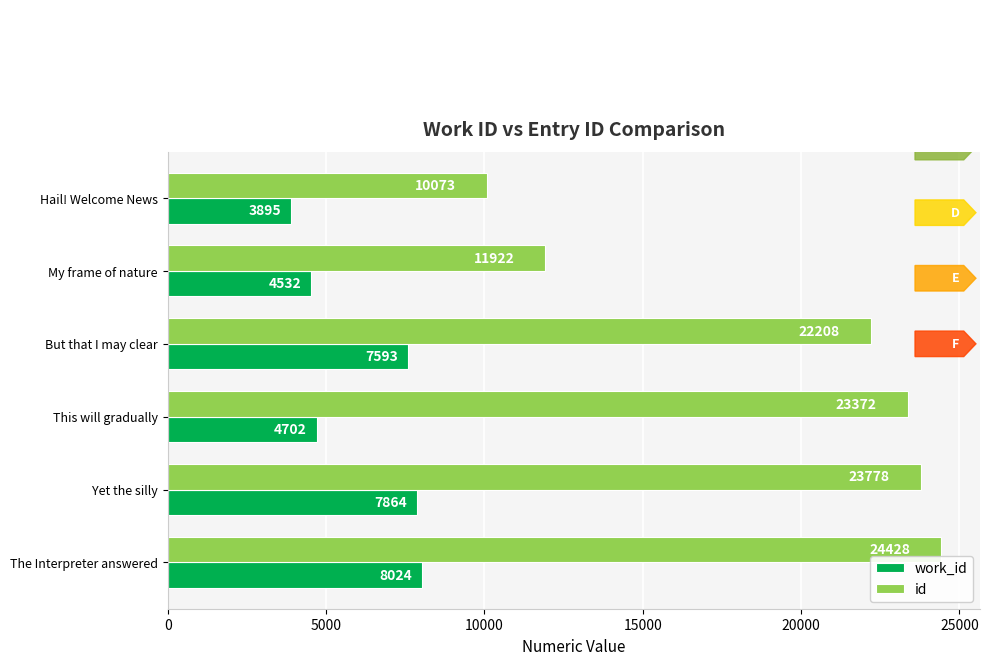

Is the value of work_id at My frame of nature greater than the value of id at This will gradually?

No